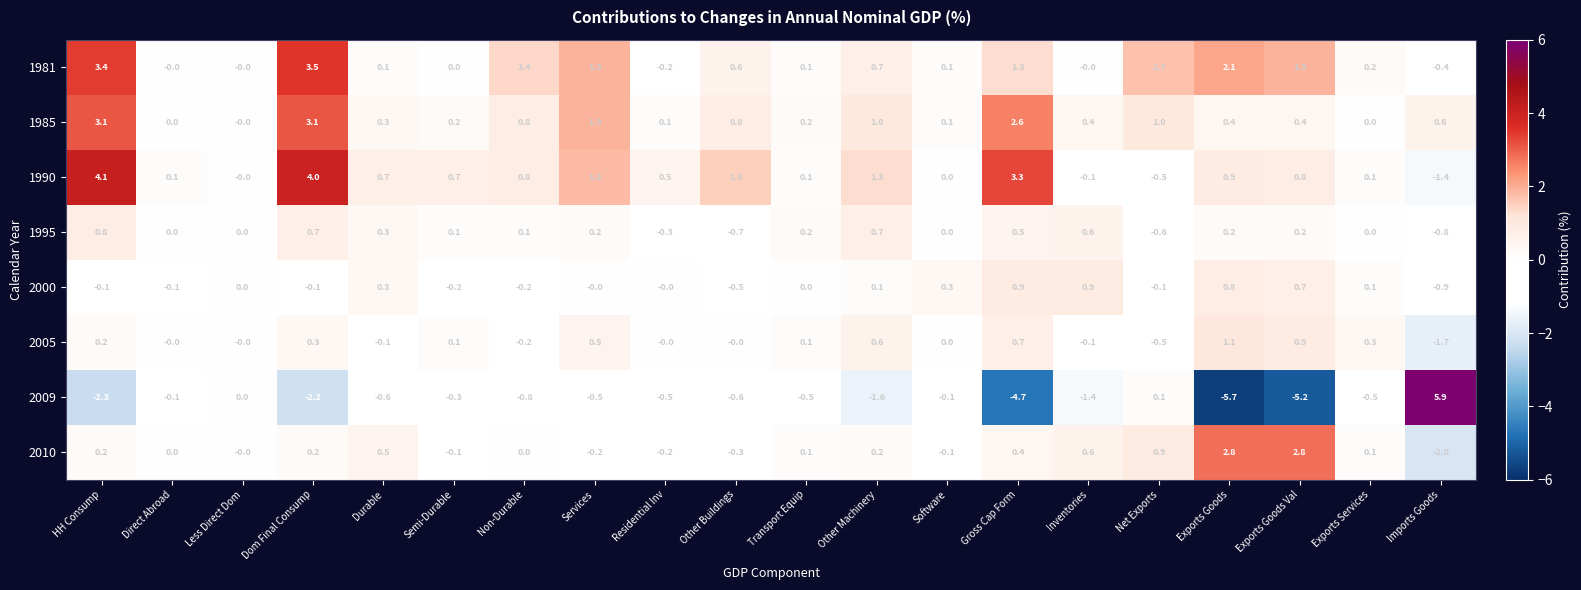

True or false: 1990 has a value of -0.0 at Less Direct Dom.

True